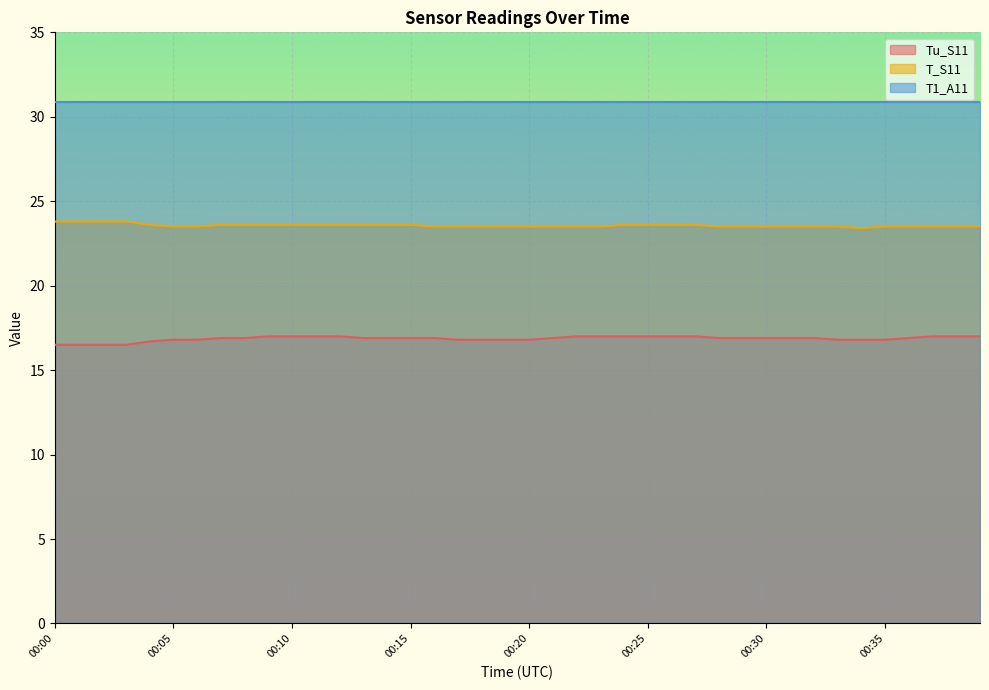

Between 00:22 and 00:12, which is larger?

00:22